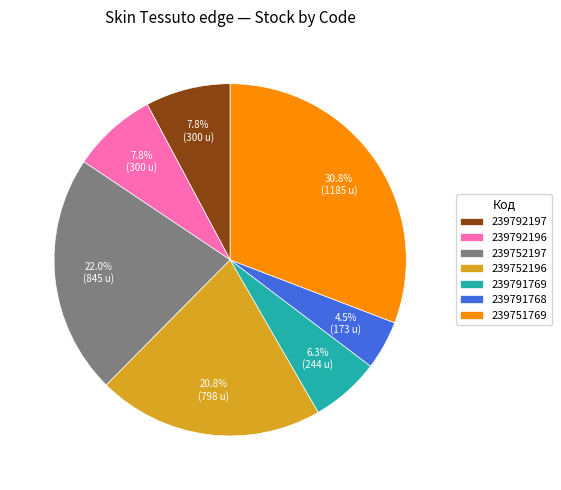

Approximately how many times larger is the value at 239791769 compared to 239792197?

0.8